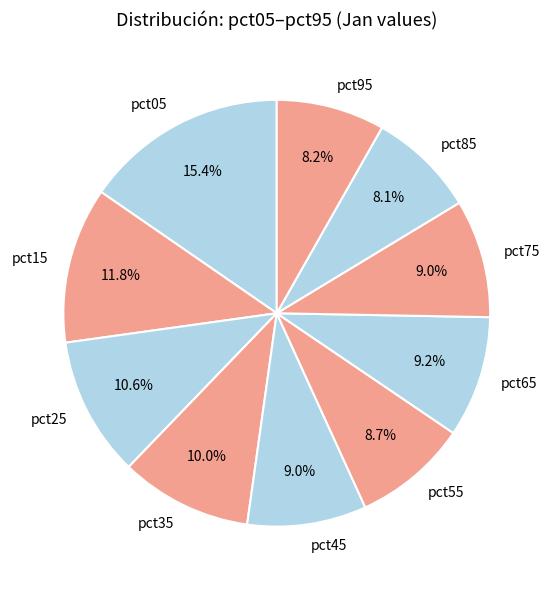

What is the largest slice in the pie chart?

pct05